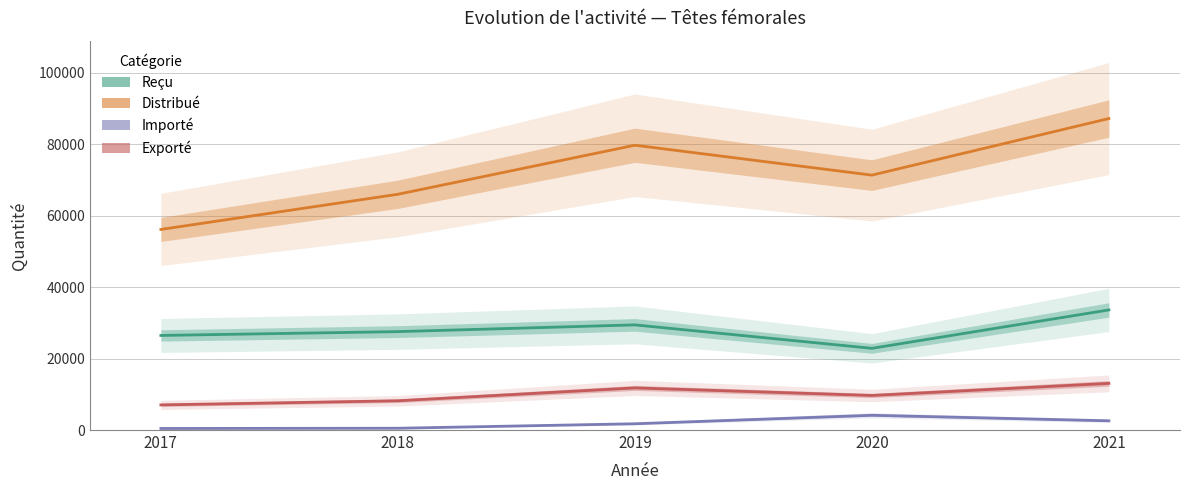

What is the value of the Importé point at the 1st from the left?

433